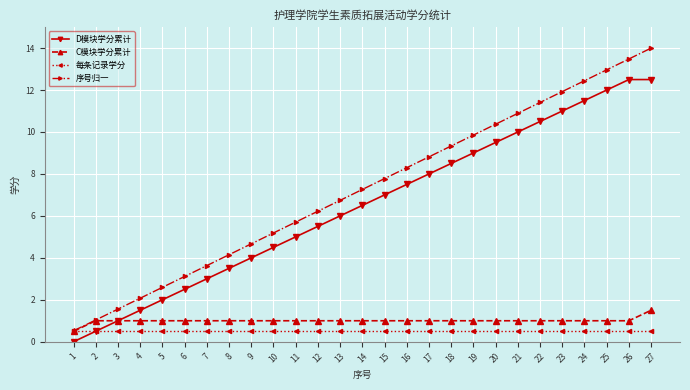

What is the average value of the C模块学分累计 series?

1.0